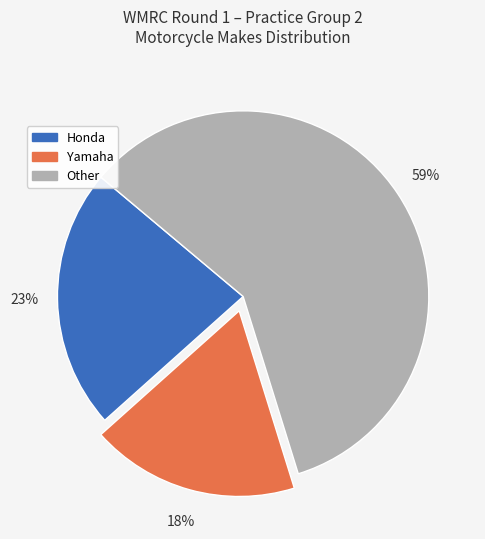

Approximately how many times larger is the value at Yamaha compared to Honda?

0.8